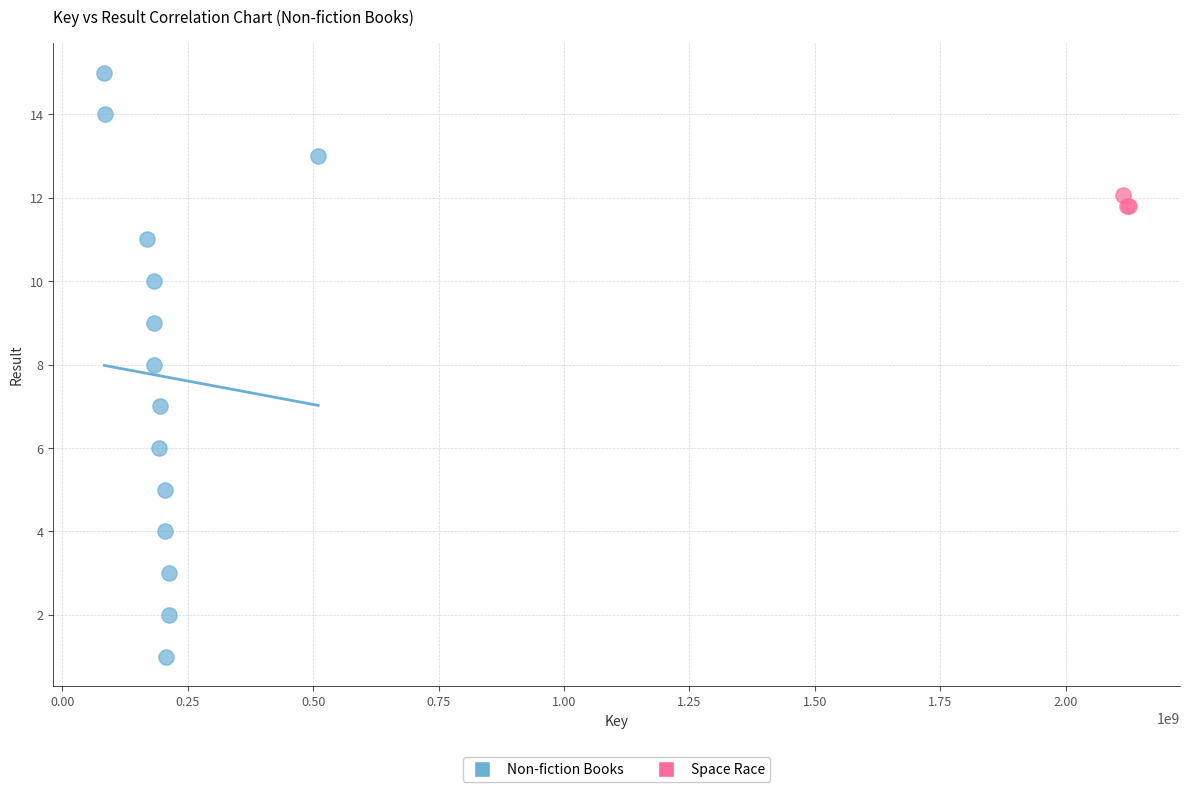

Which series contains the highest Y value?

Non-fiction Books